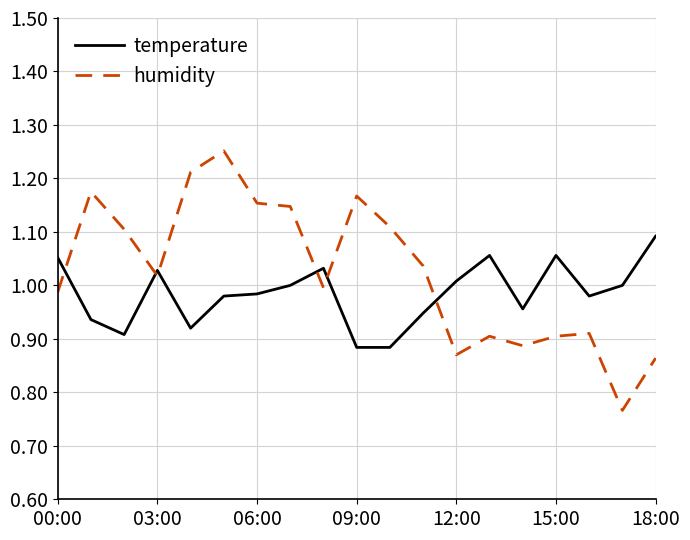

After their last crossing, which series has the higher values: humidity or temperature?

temperature